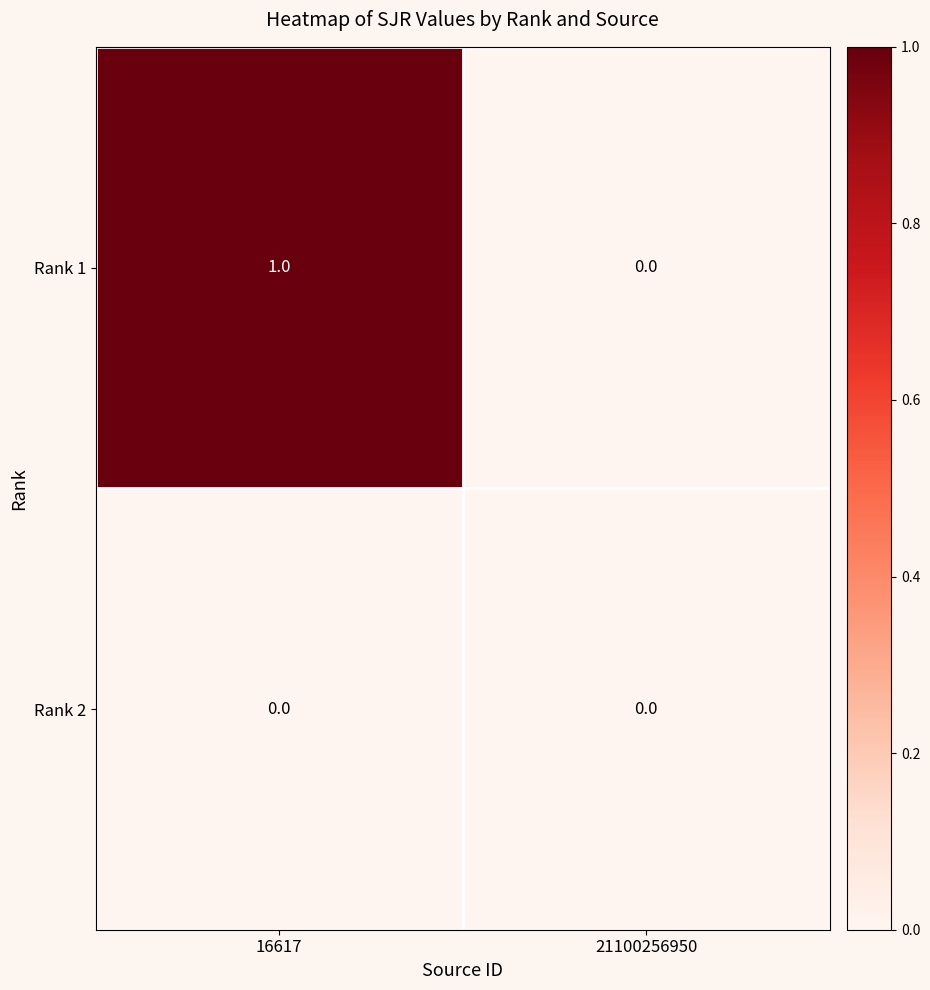

How many distinct data groups are displayed?

2